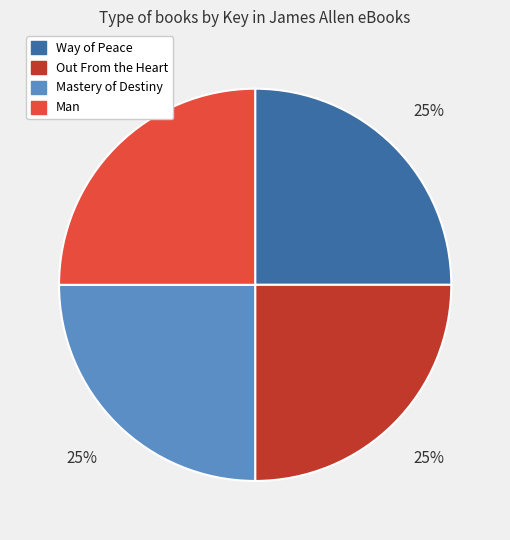

The Mastery of Destiny slice represents 19% of the pie. True or false?

False